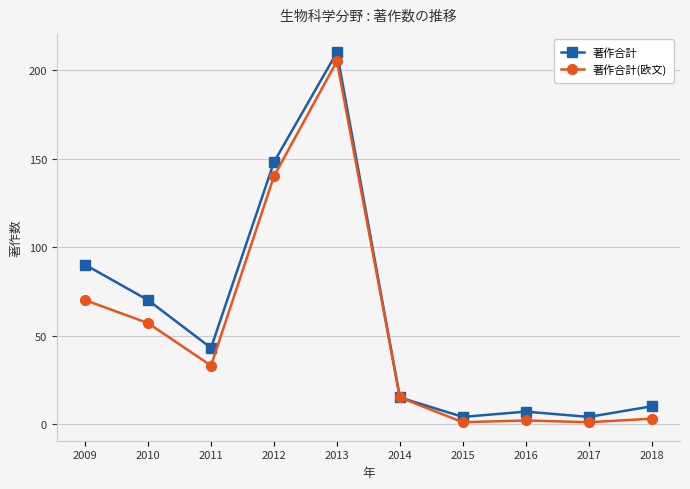

What are all the series names shown in the legend?

著作合計, 著作合計(欧文)